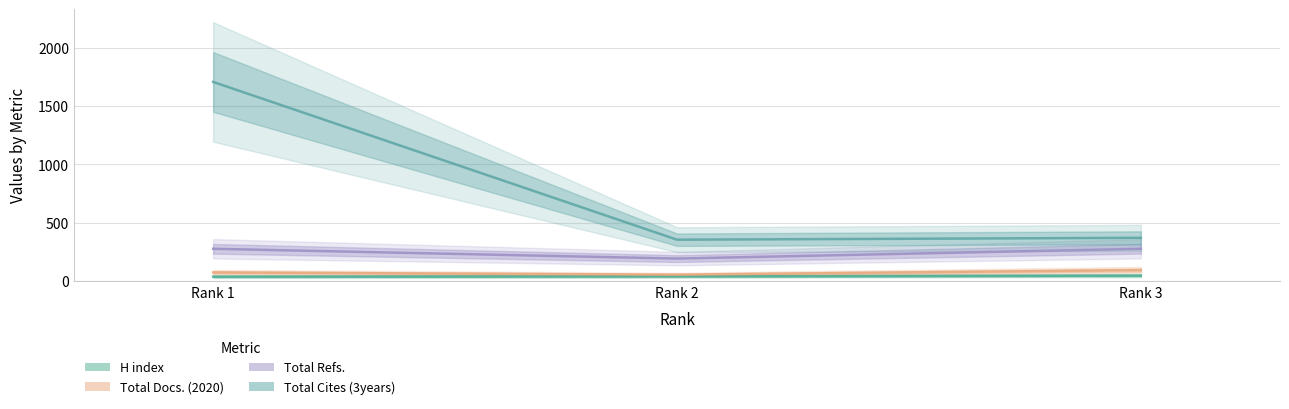

Which category has the highest value across all series?

Rank 1